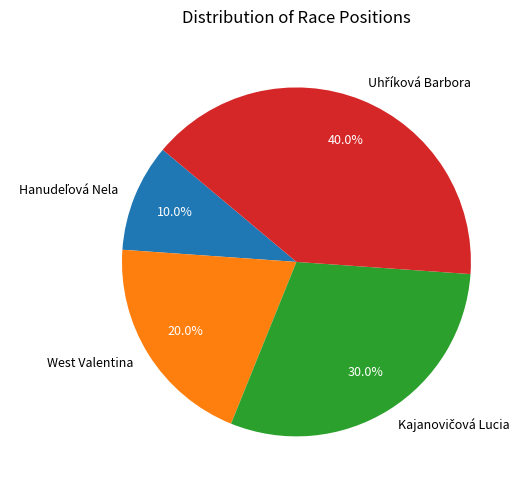

Is there any slice that represents more than half of the pie?

No